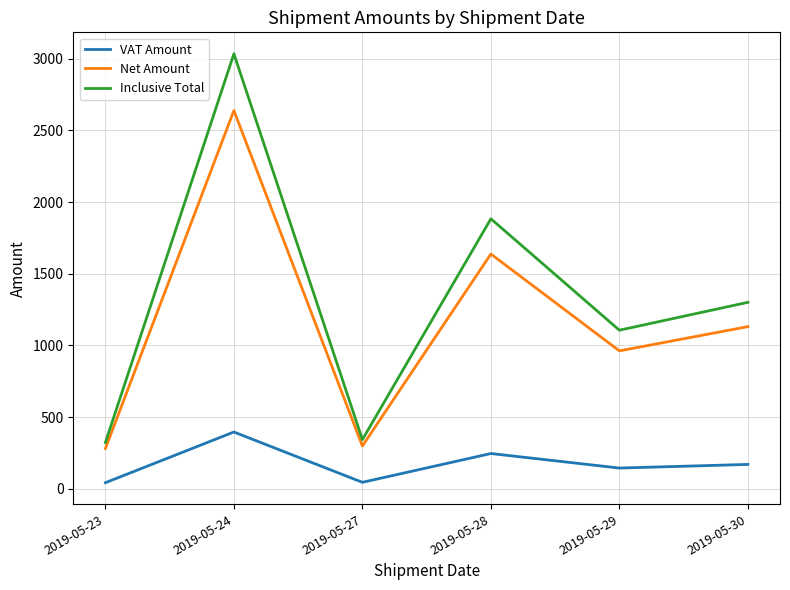

What is the difference between the highest and lowest values at 2019-05-28?

1637.7